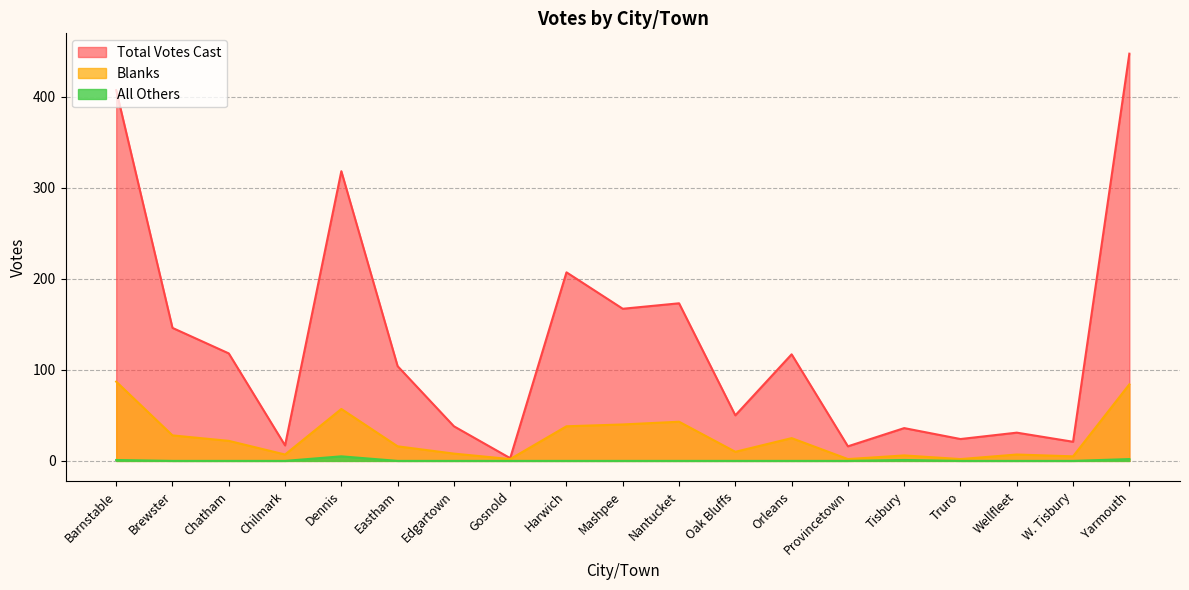

Rank the series at Chatham from lowest to highest value.

All Others, Blanks, Total Votes Cast